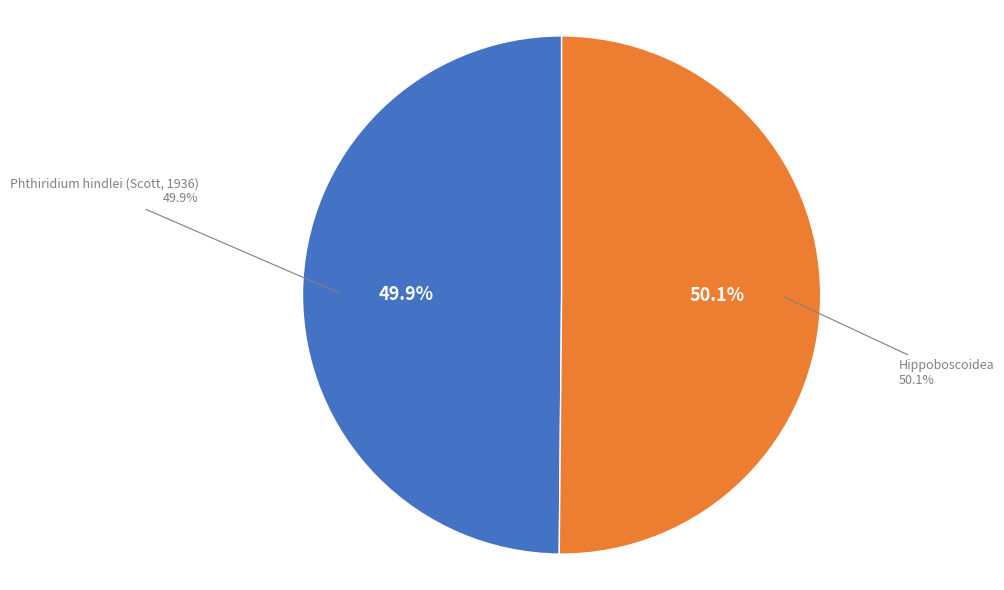

How many segments does this pie chart have?

2